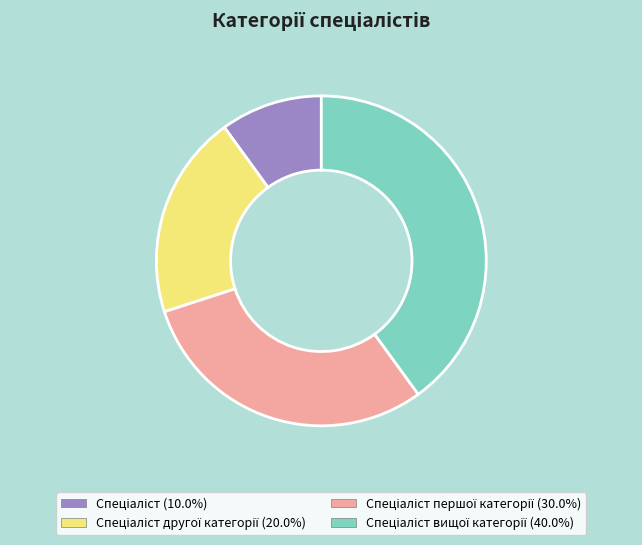

Does any single category account for the majority?

No